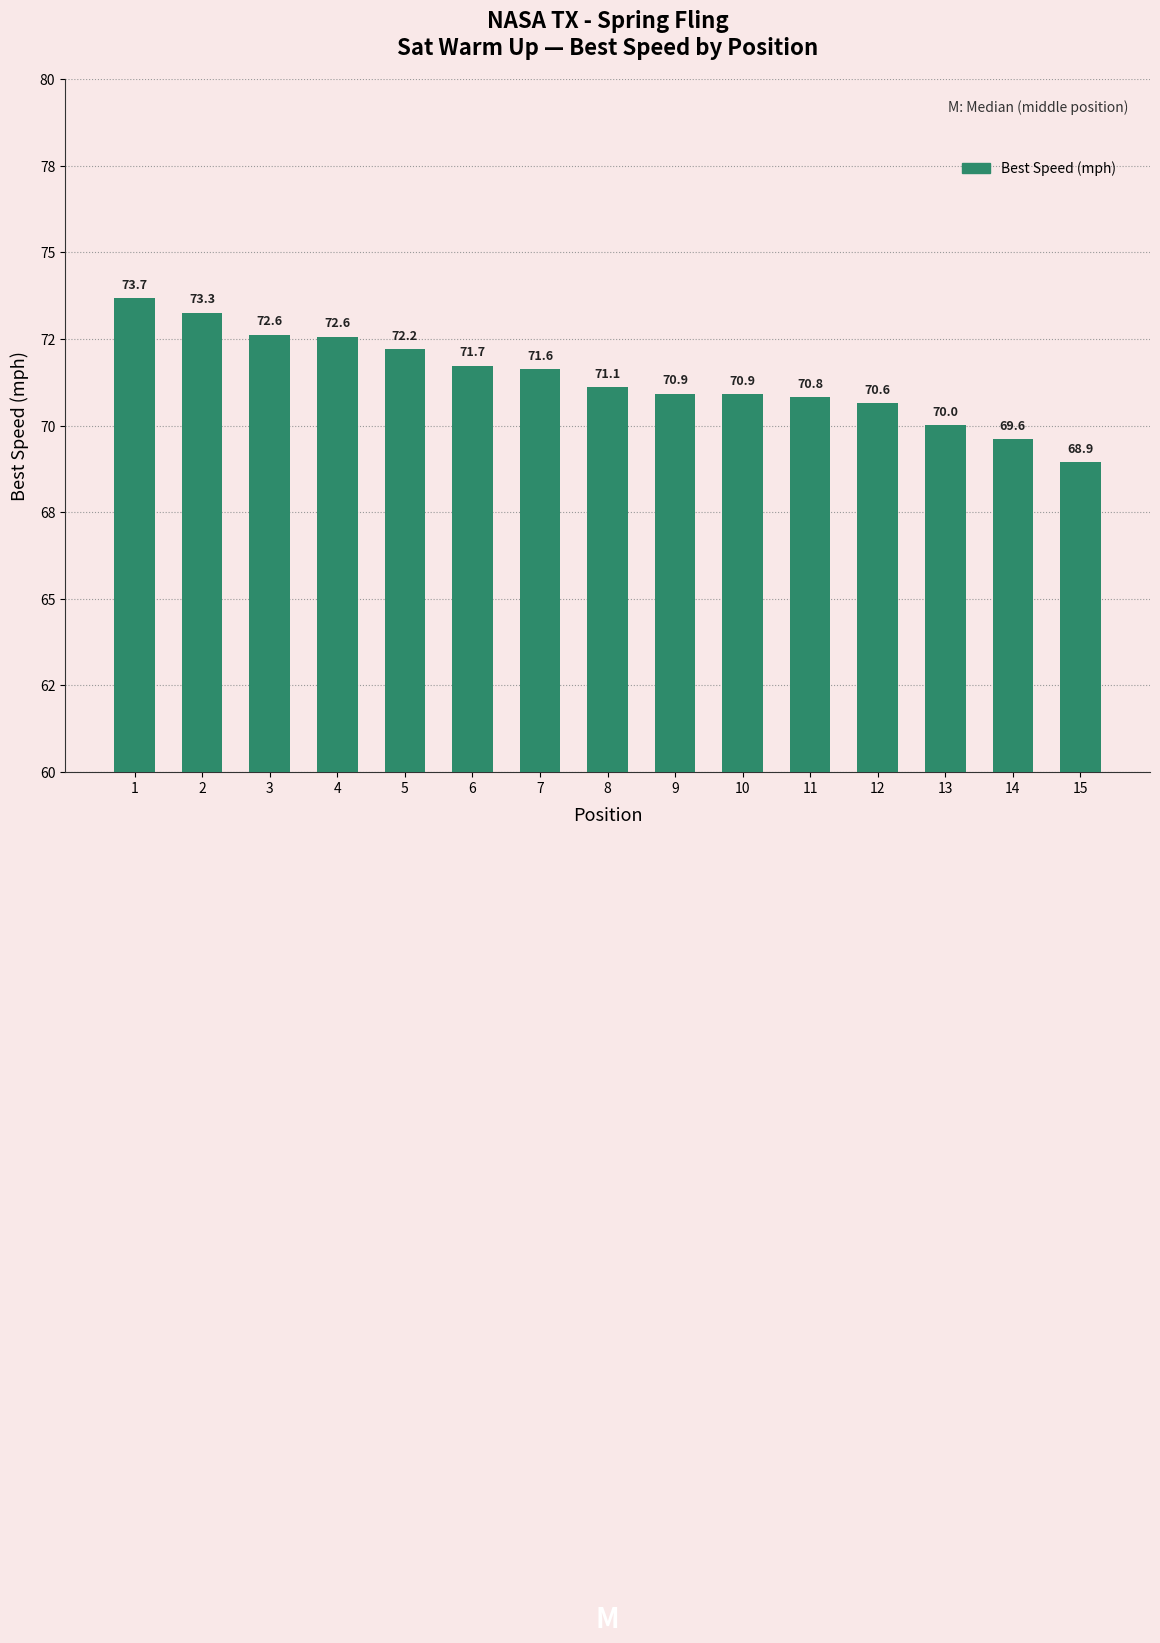

Reading right to left, extract all data points from this chart.

68.9	69.6	70.0	70.6	70.8	70.9	70.9	71.1	71.6	71.7	72.2	72.6	72.6	73.3	73.7